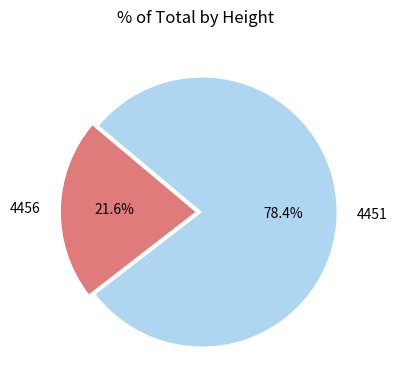

Rank the categories by value from highest to lowest.

4451, 4456